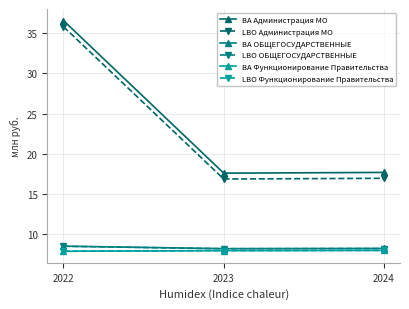

What is the minimum value shown in the chart?

7.9